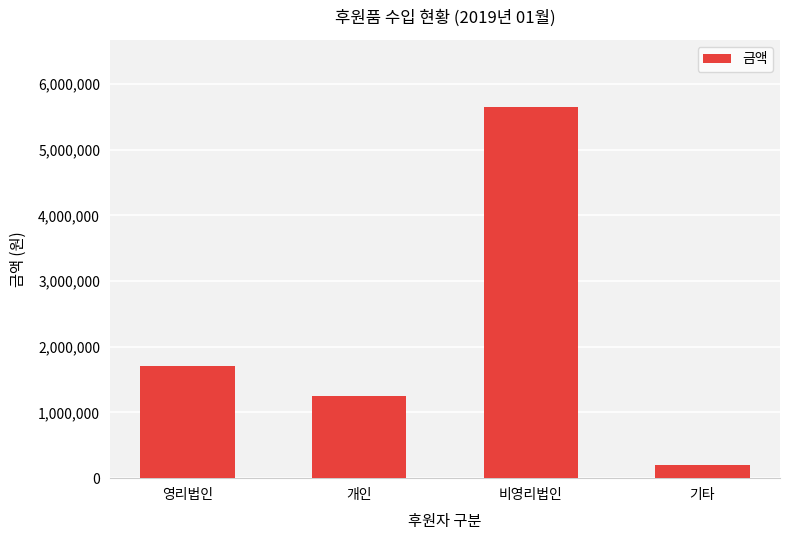

What is the sum of all values?

8817570